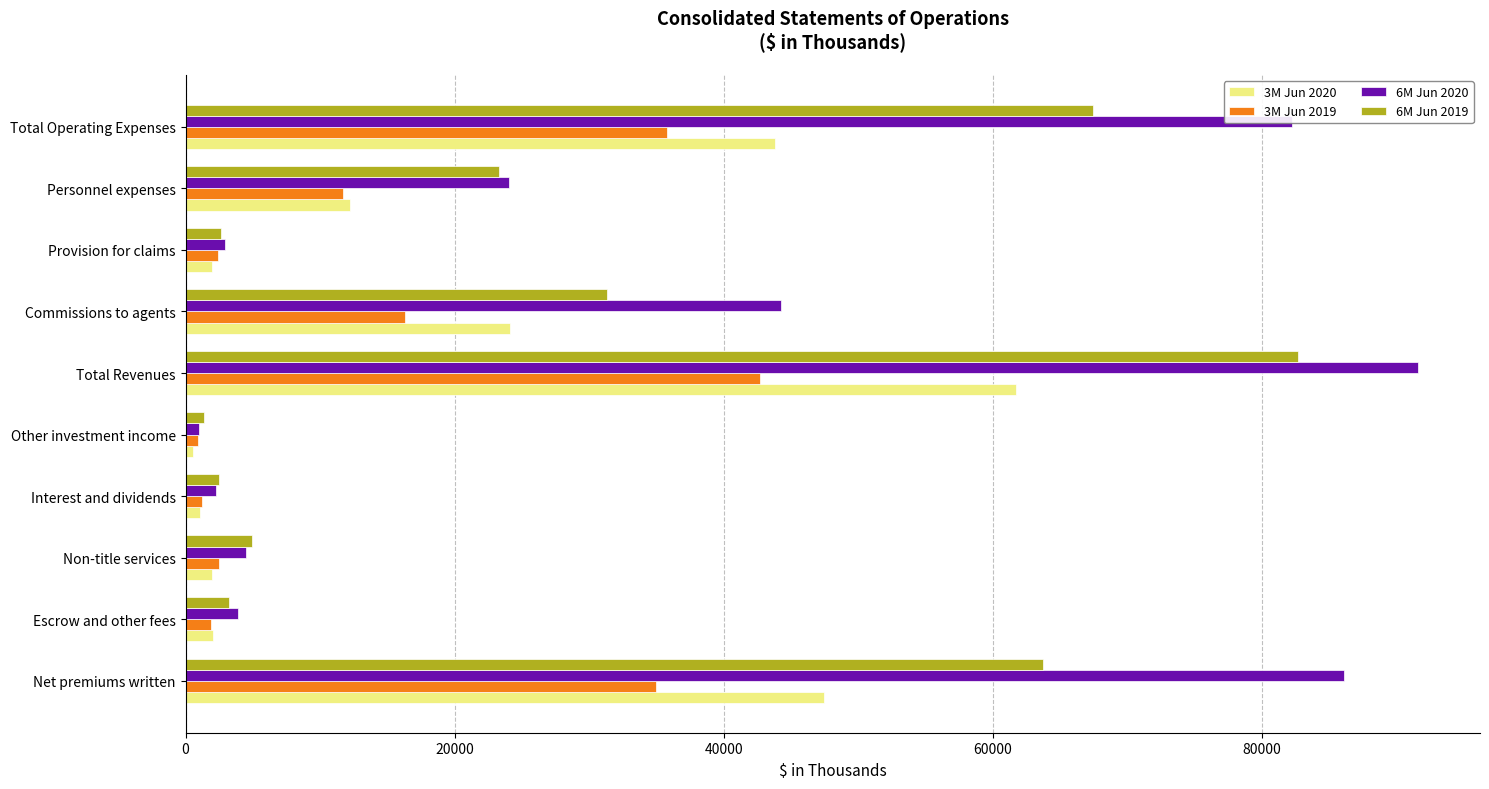

List the series in order of their overall mean, lowest first.

3M Jun 2019, 3M Jun 2020, 6M Jun 2019, 6M Jun 2020